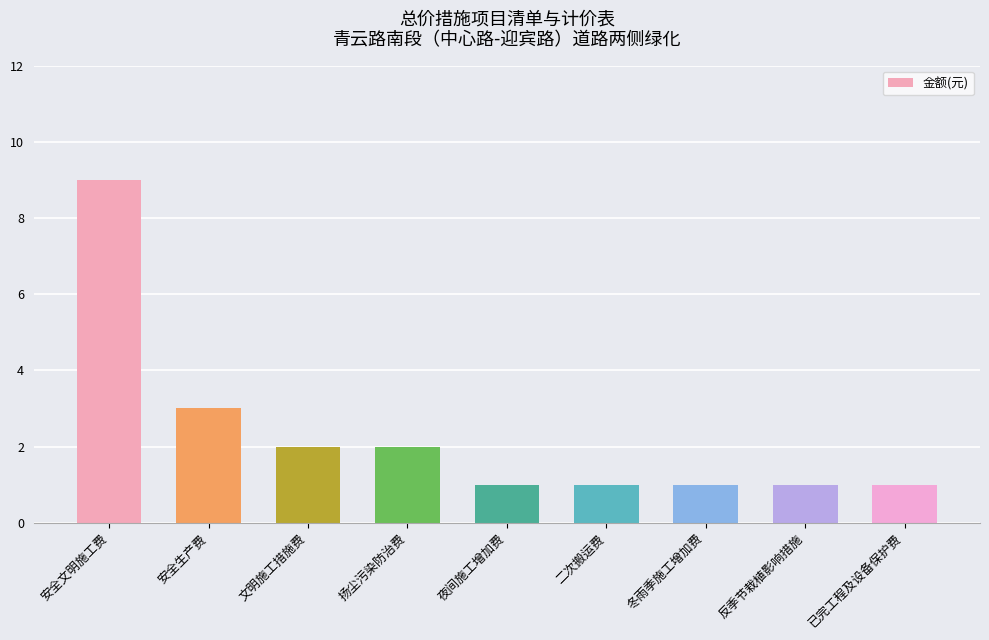

Reading right to left, transcribe all the data shown in this chart.

1	1	1	1	1	2	2	3	9